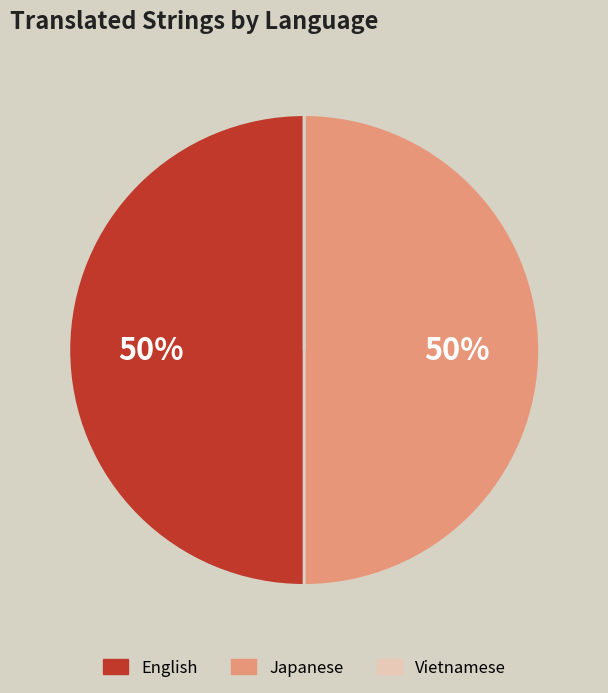

To the nearest percent, what portion does Japanese represent?

50%